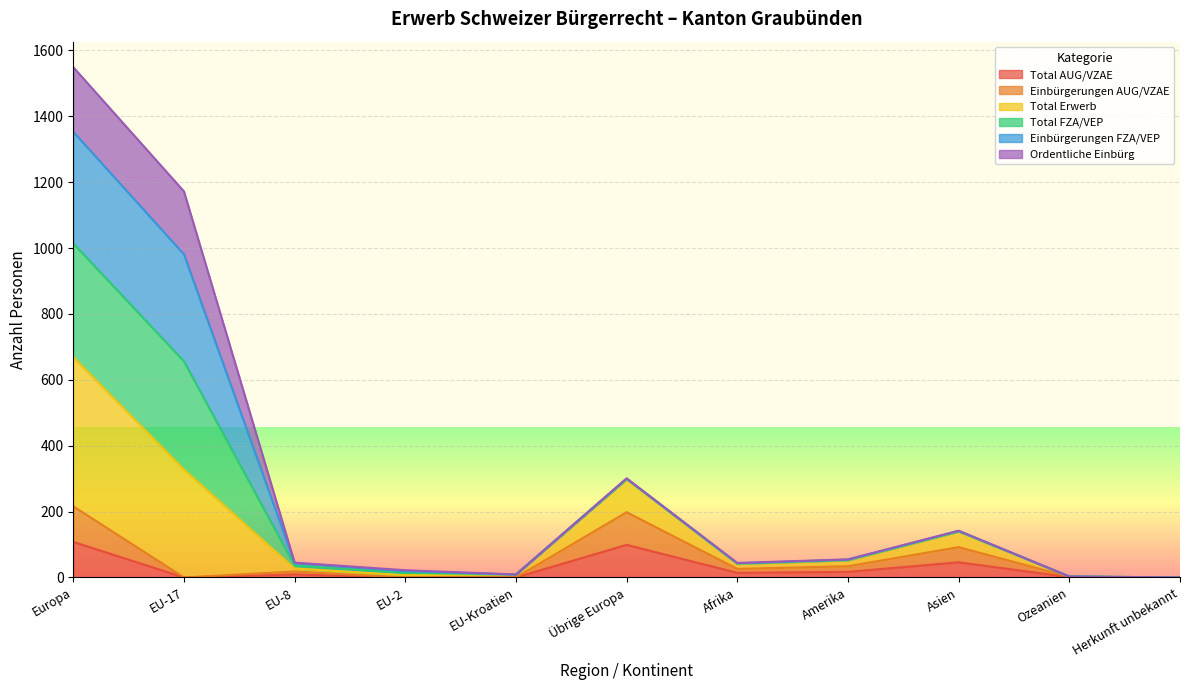

In Total Erwerb, how many points are higher than both neighbors (excluding endpoints)?

2